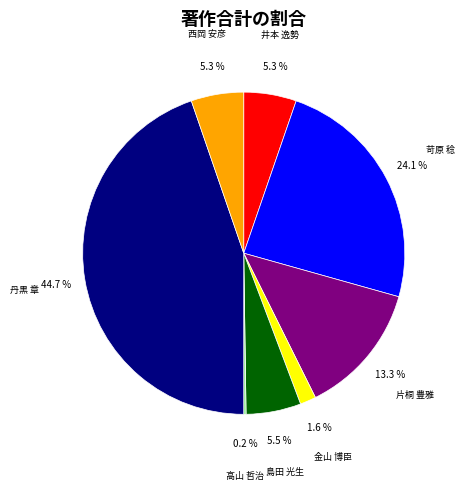

Does any single category account for the majority?

No